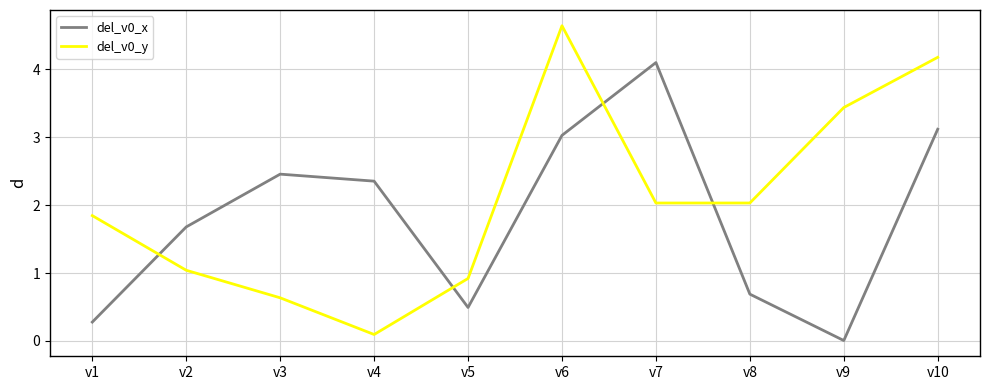

Is it true that del_v0_y equals 1.4 at v5?

False